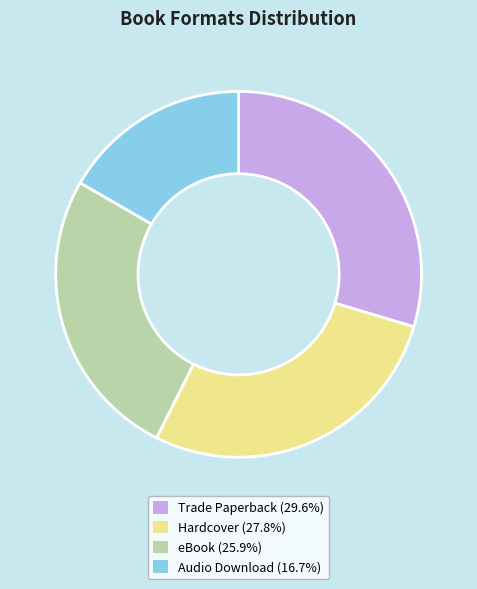

How many segments does this pie chart have?

4